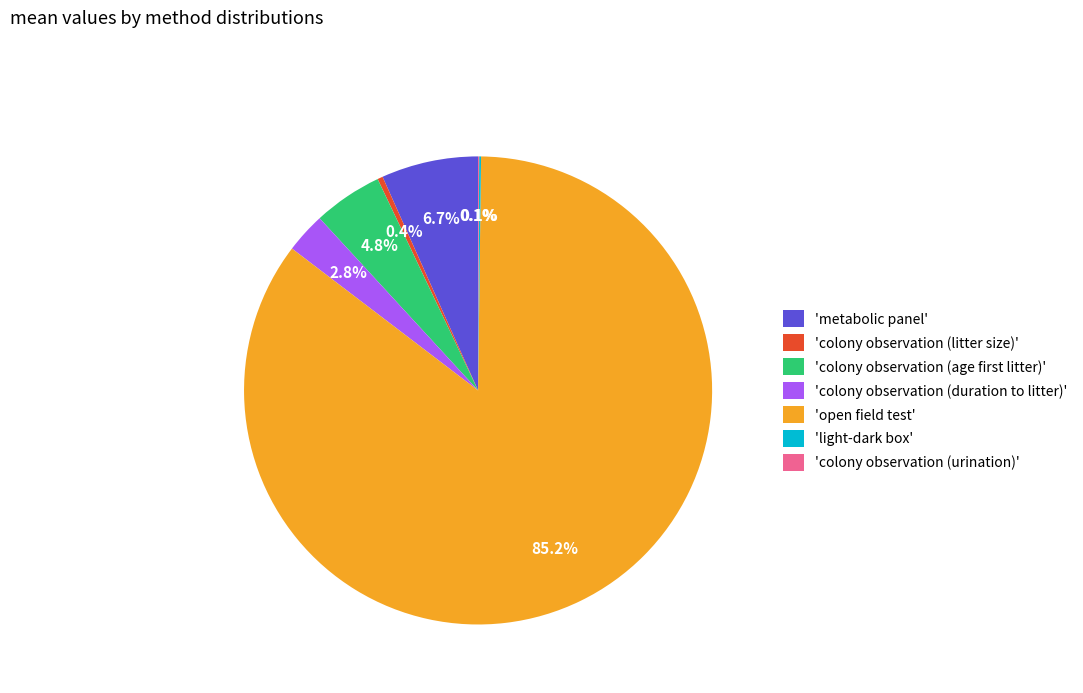

What is the majority slice?

'open field test'